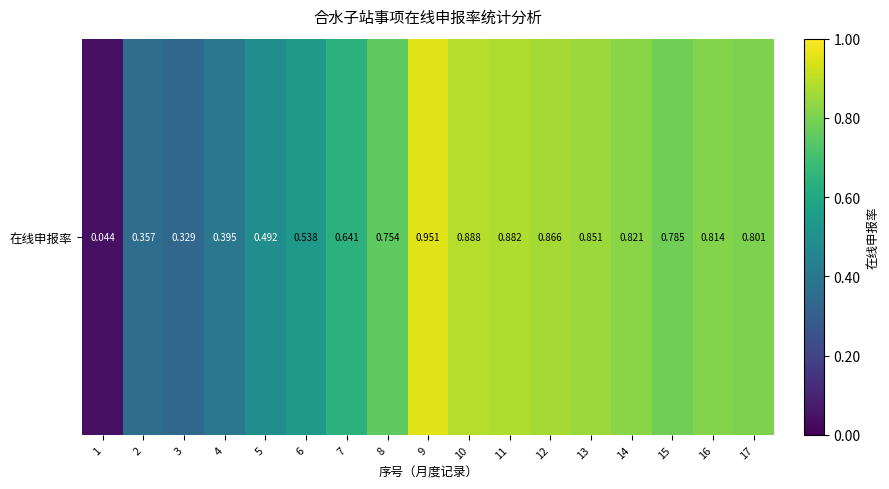

Is it true that the value at 14 is 0.2?

False